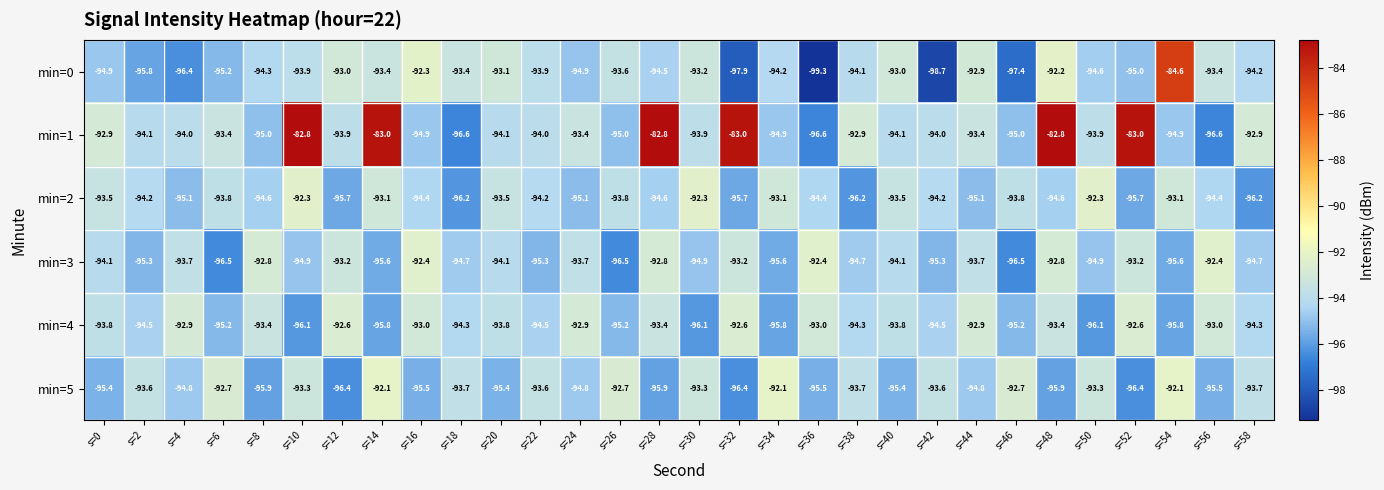

What is the greatest value displayed?

-82.8